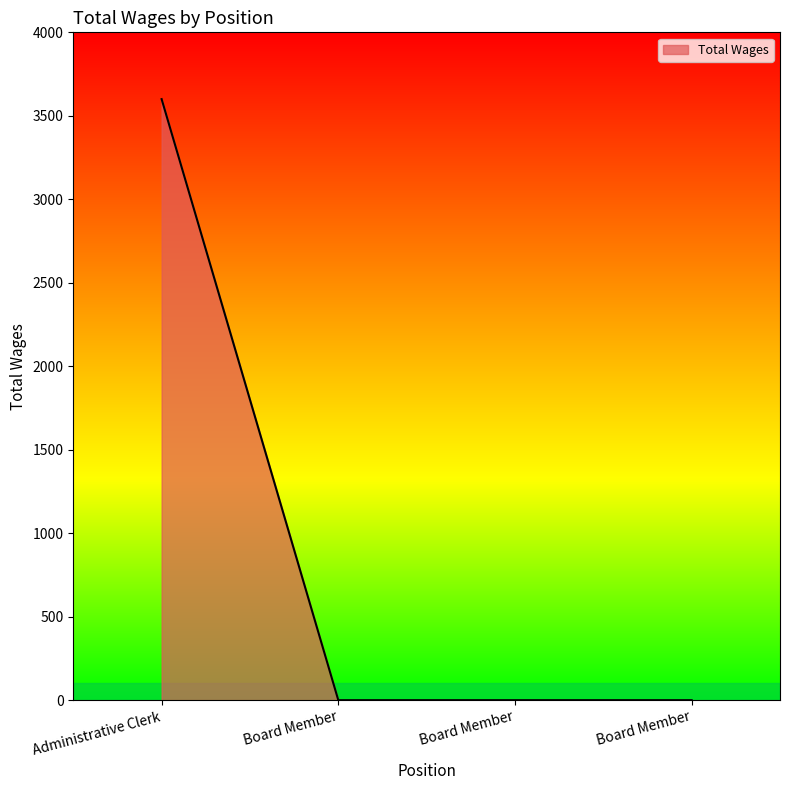

How many values are between 0 and 3600?

4